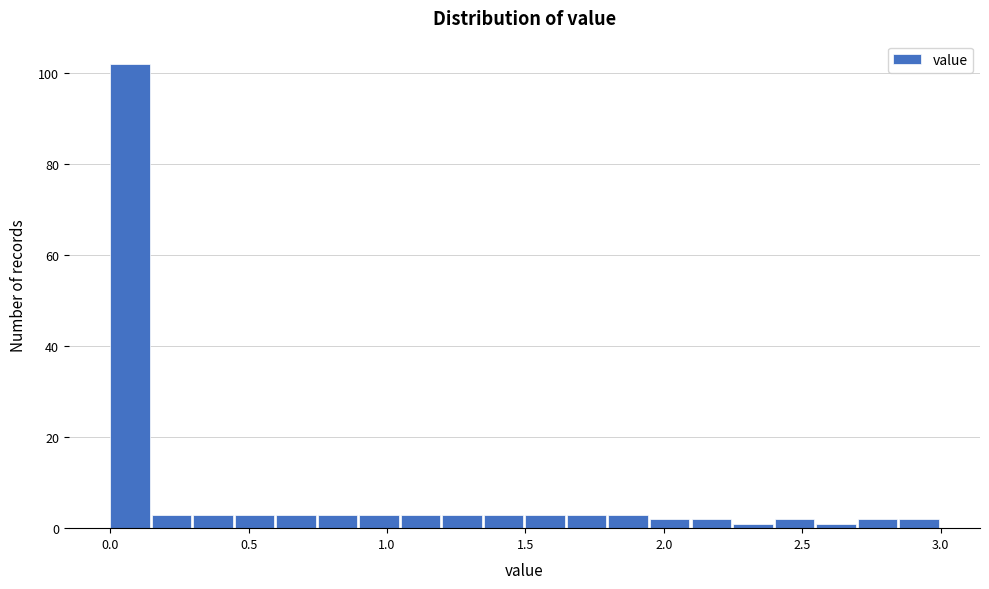

Around what value on the x-axis is the tallest bar? Give the approximate position of its centre, as read against the axis.

0.05